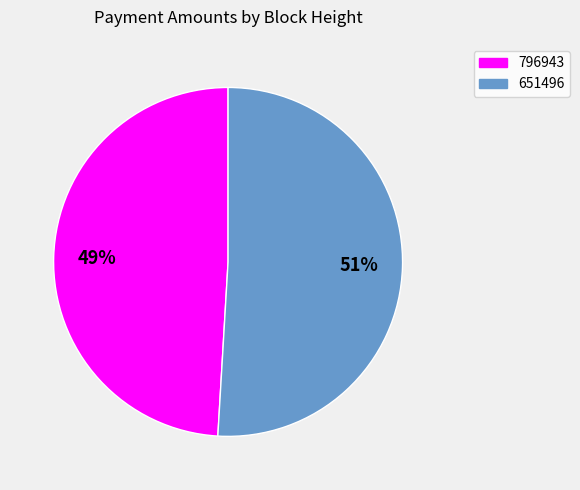

Rank the categories by value from highest to lowest.

651496, 796943